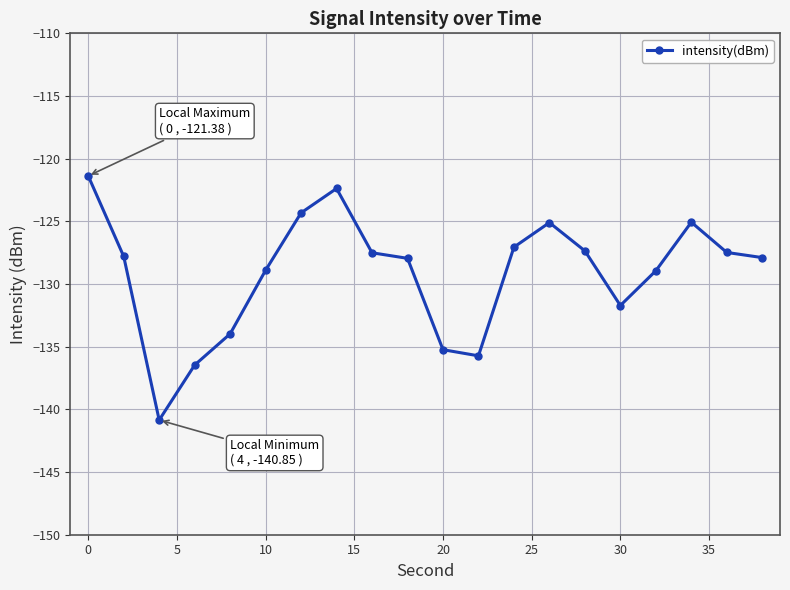

How many interior local peaks (higher than both neighbors) does the data have?

3